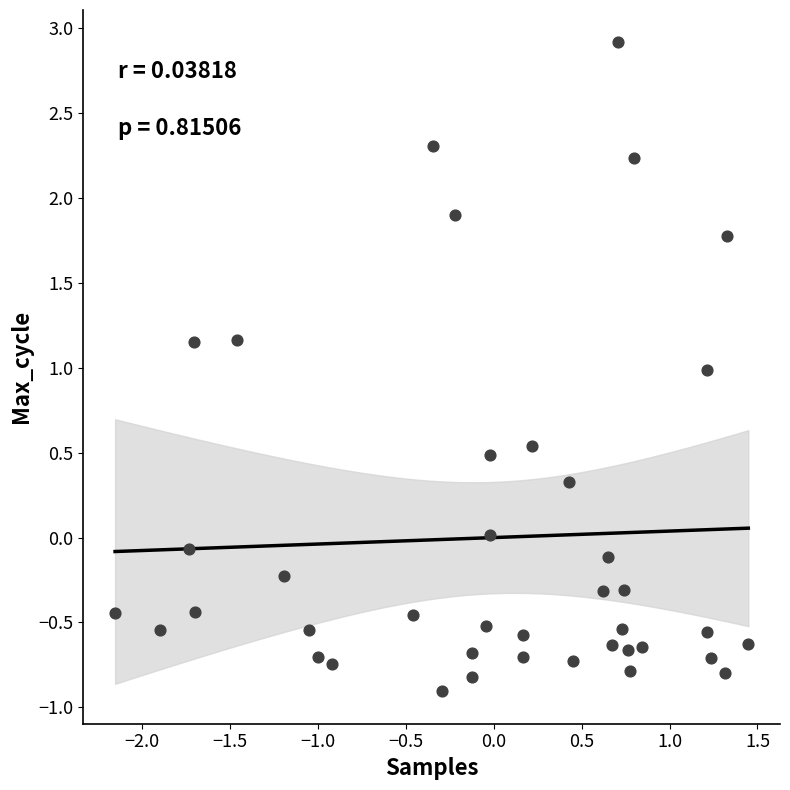

What is the range of Y values (max minus min)?

3.8